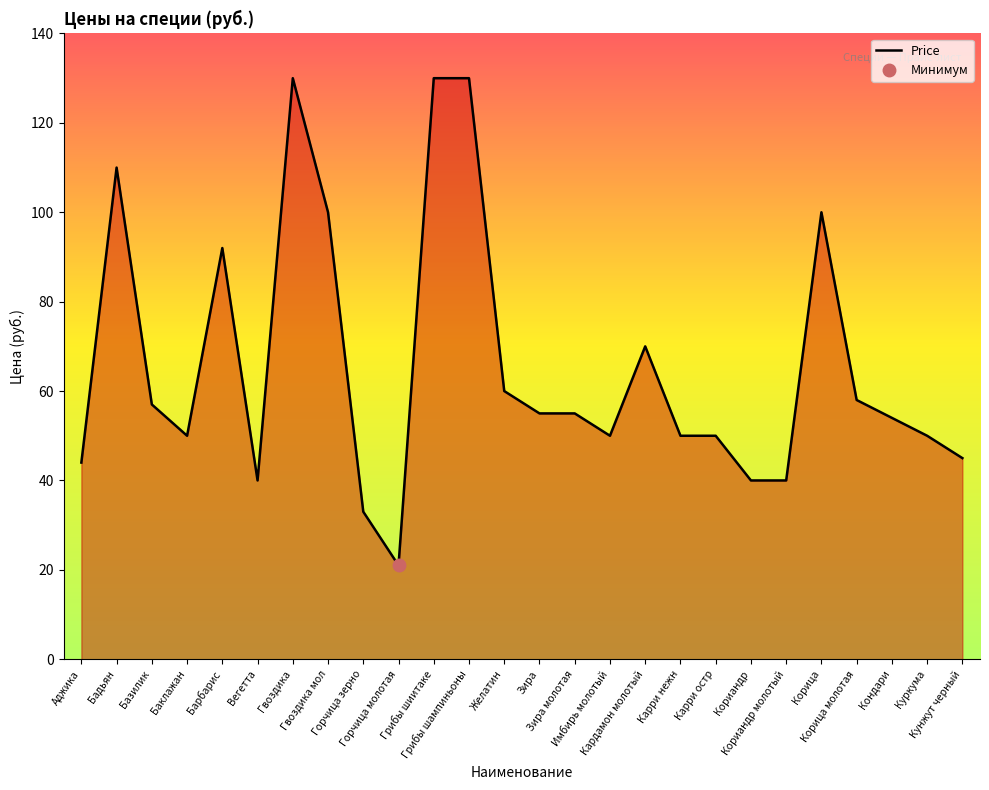

Reading left to right, transcribe all the data shown in this chart.

44	110	57	50	92	40	130	100	33	21	130	130	60	55	55	50	70	50	50	40	40	100	58	54	50	45